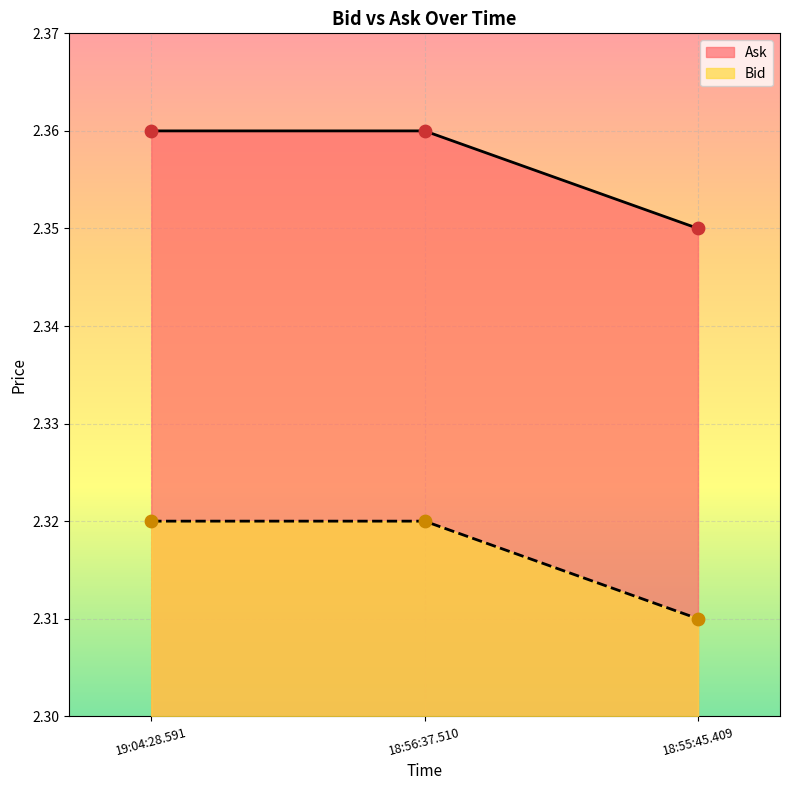

At how many categories does at least one series exceed 2?

3